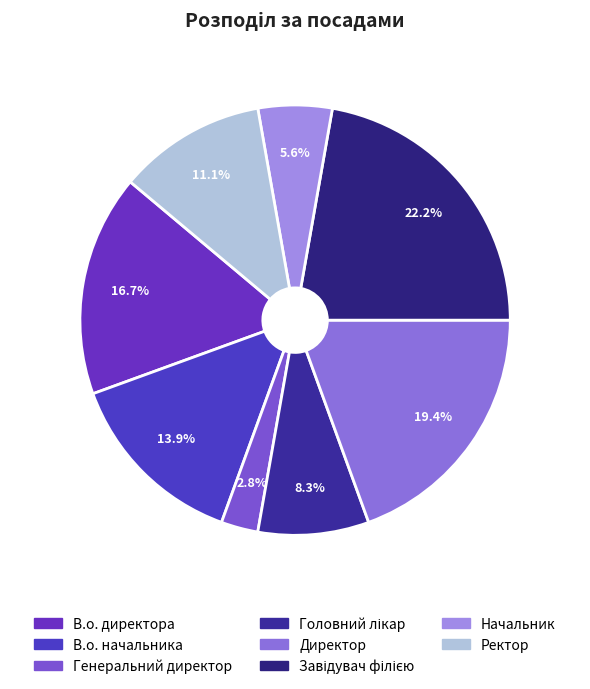

How many slices are in this pie chart?

8